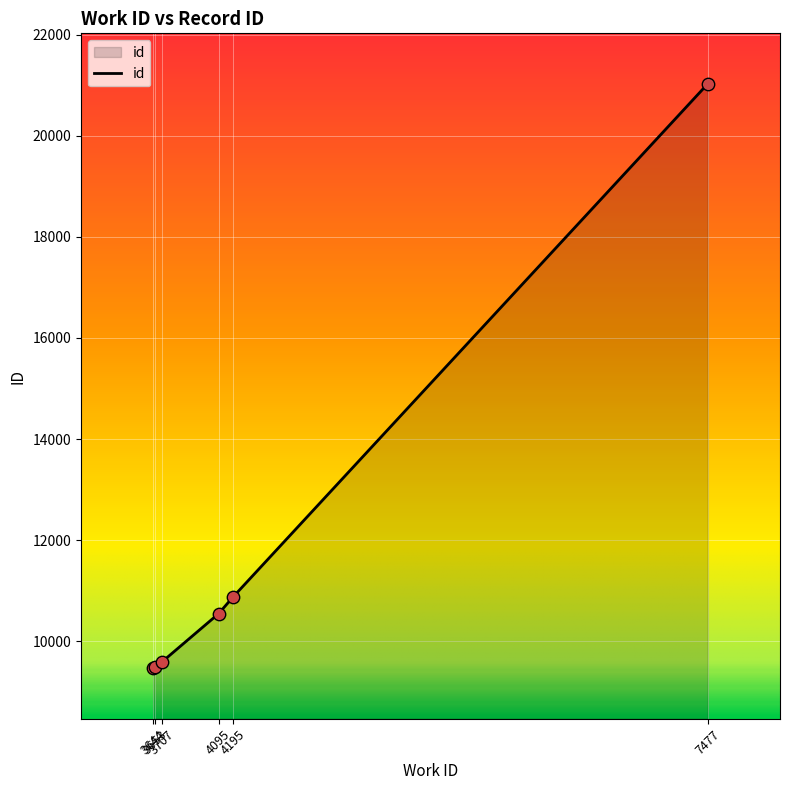

What is the change in value from 3653 to 3707?

+118